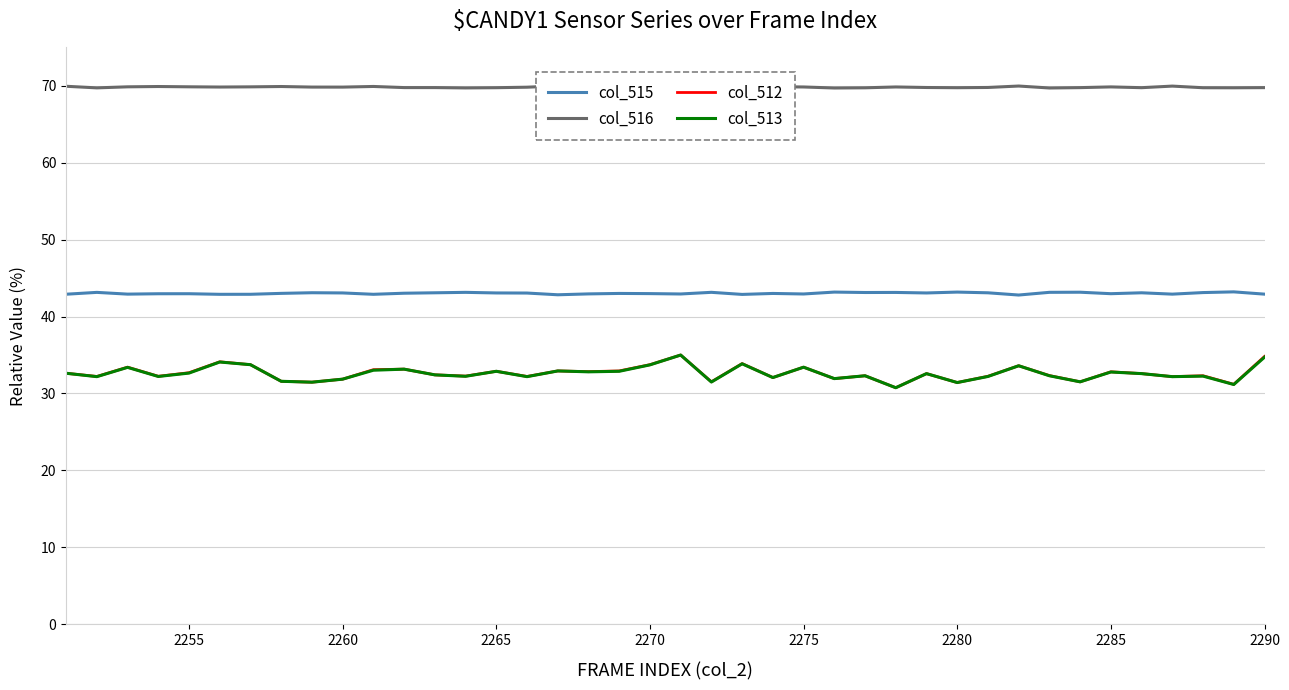

What is the highest value of the col_512 series?

35.0